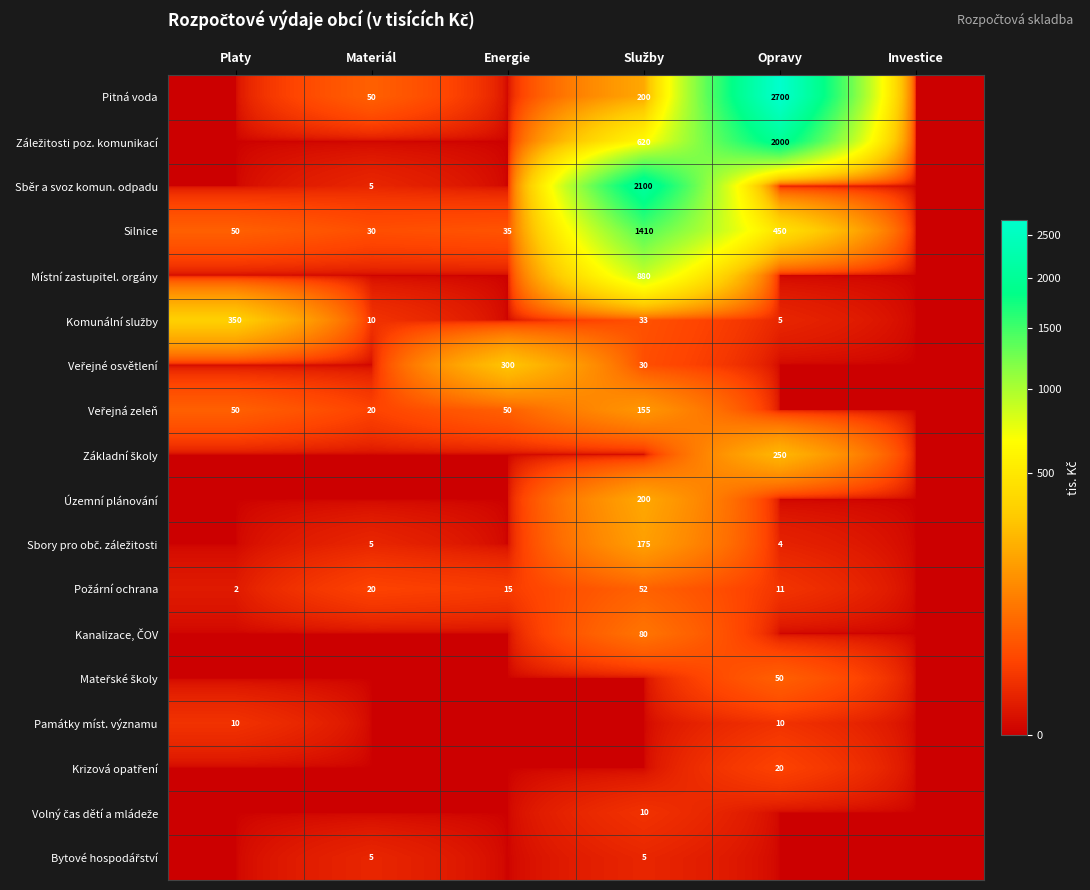

The value of Silnice at Platy is 50. True or false?

True